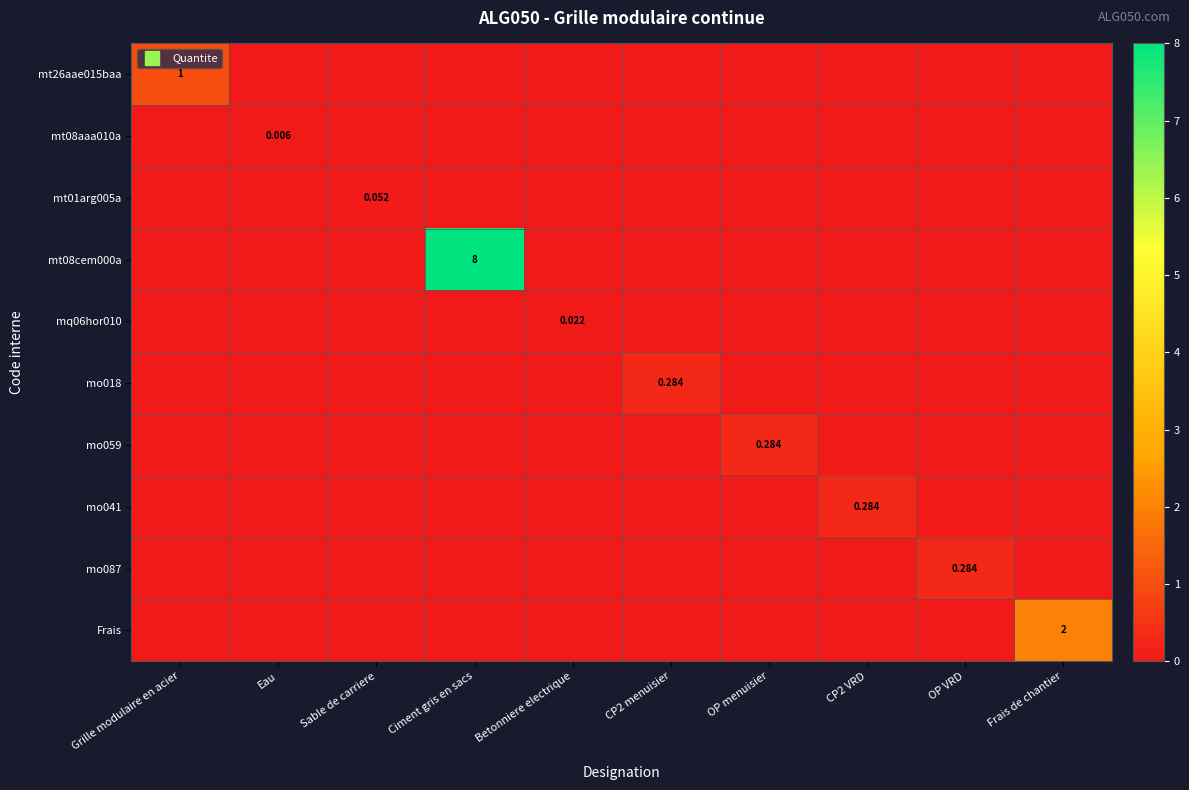

True or false: mo018 has a value of -0.2 at Frais de chantier.

False